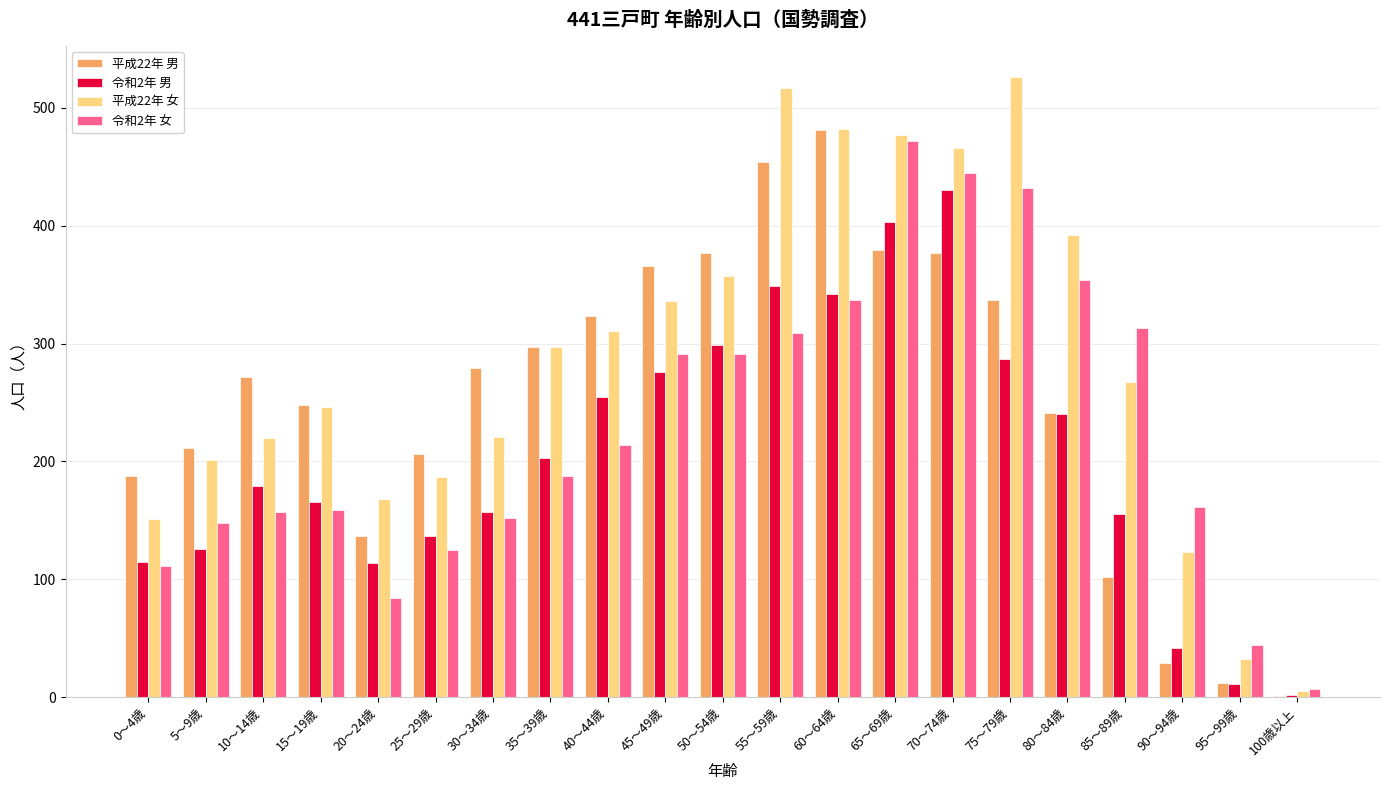

Which series has the largest total across all categories?

平成22年 女